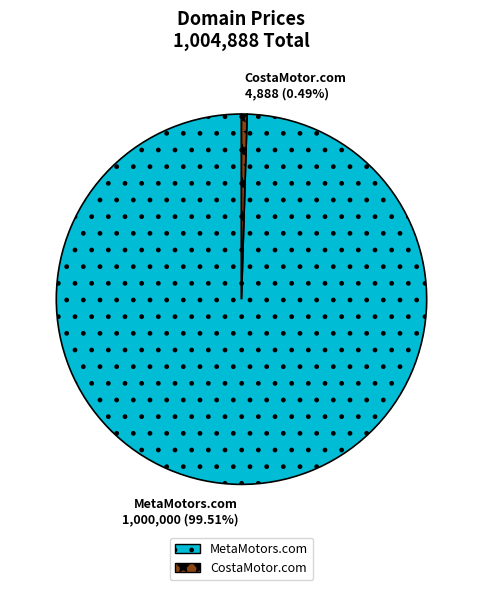

Rank the categories by value from highest to lowest.

MetaMotors.com, CostaMotor.com